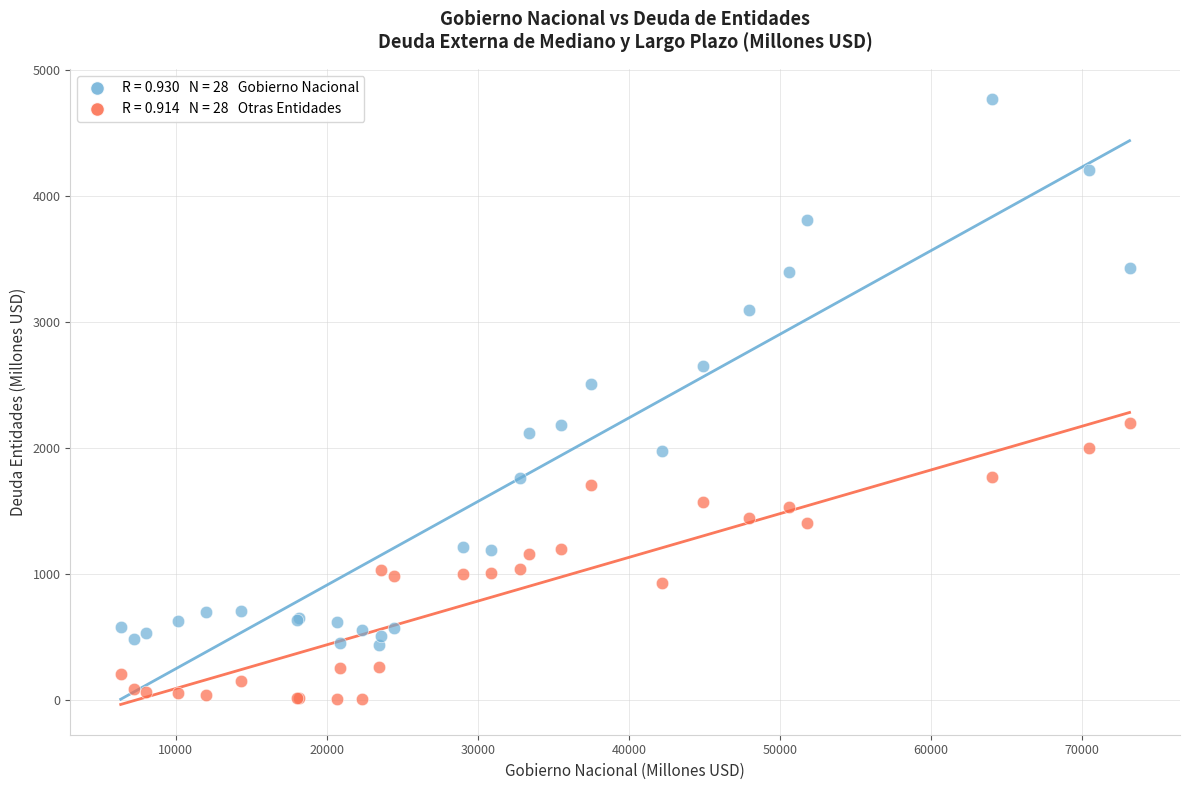

Across all series, what Y value is closest to 2387?

2508.6